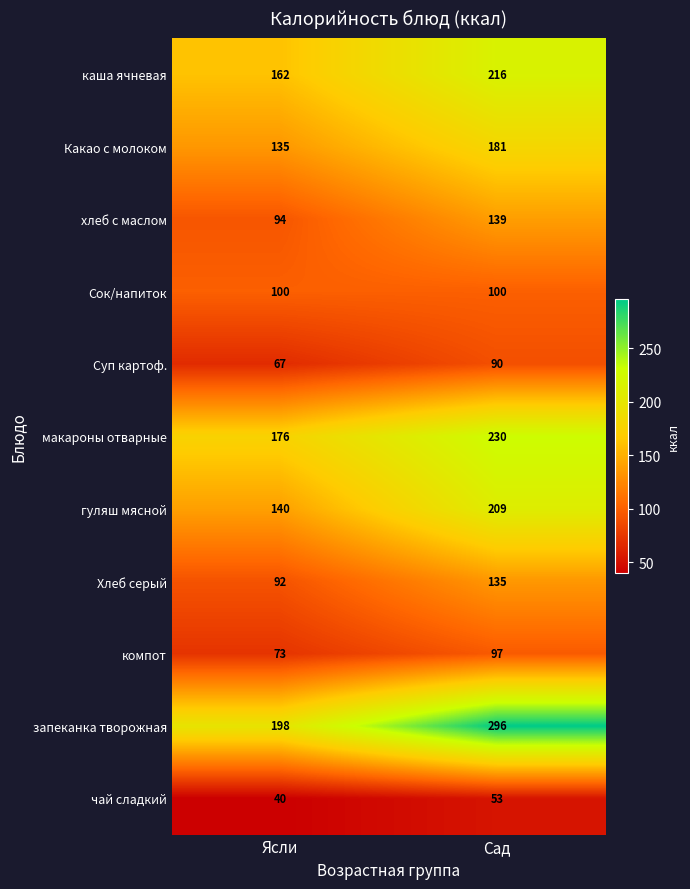

Rank the series by their maximum value, from highest to lowest.

запеканка творожная, макароны отварные, каша ячневая, гуляш мясной, Какао с молоком, хлеб с маслом, Хлеб серый, Сок/напиток, компот, Суп картоф., чай сладкий